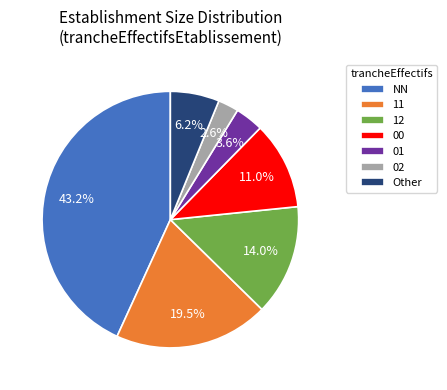

Does 00 account for over 50% of the chart?

No